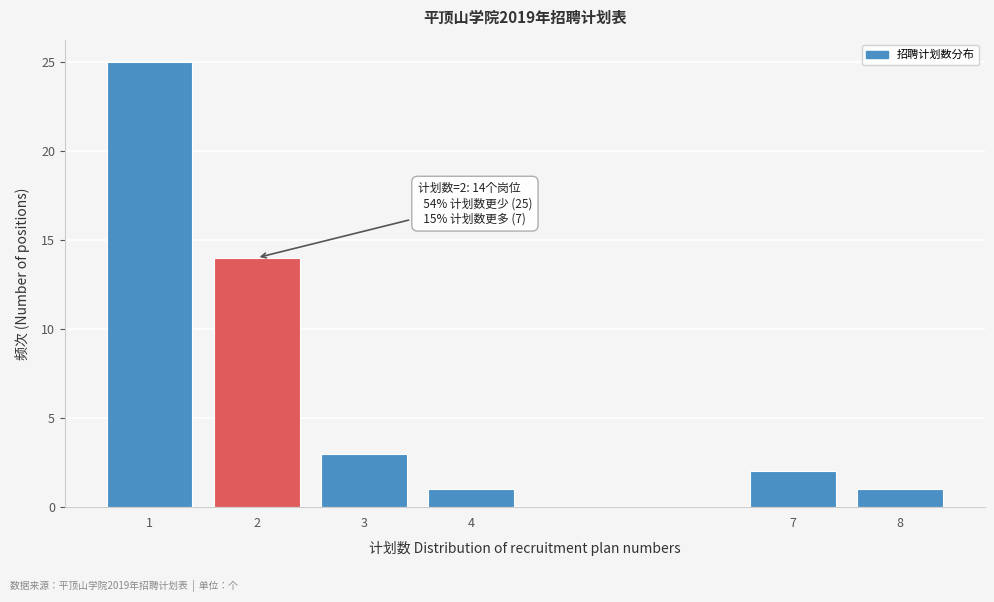

Reading left to right, list all the values displayed in this chart.

1=25	2=14	3=3	4=1	7=2	8=1